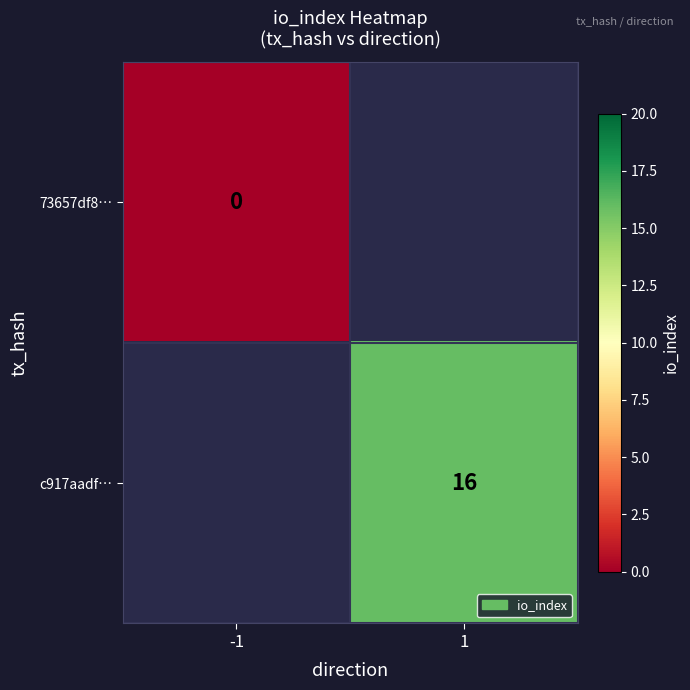

Is it true that c917aadf… equals 16 at 1?

True